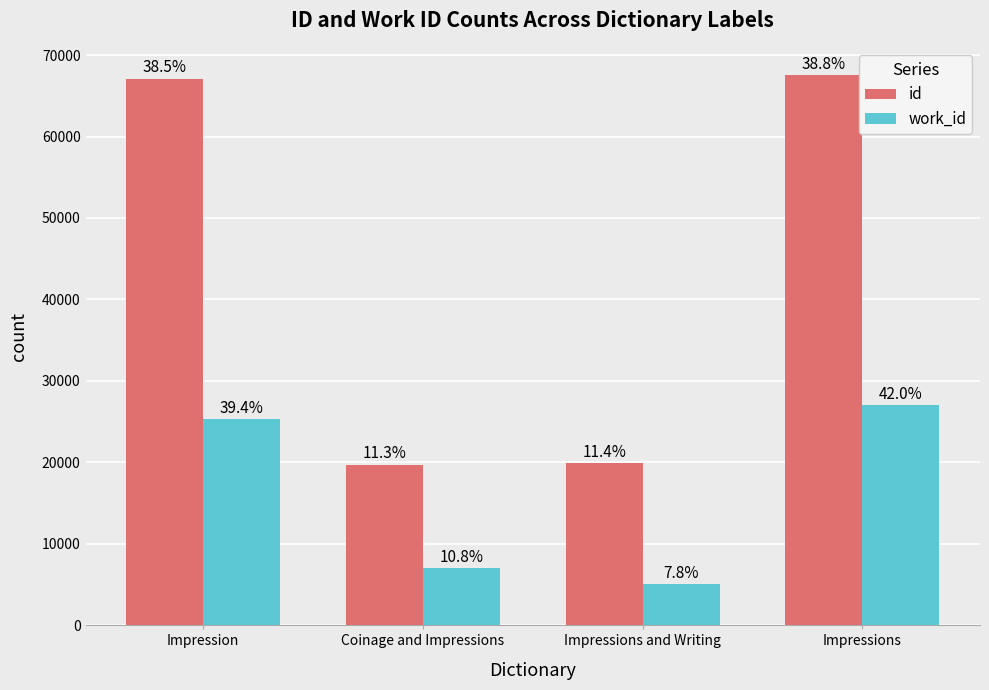

How many groups of bars are there?

4